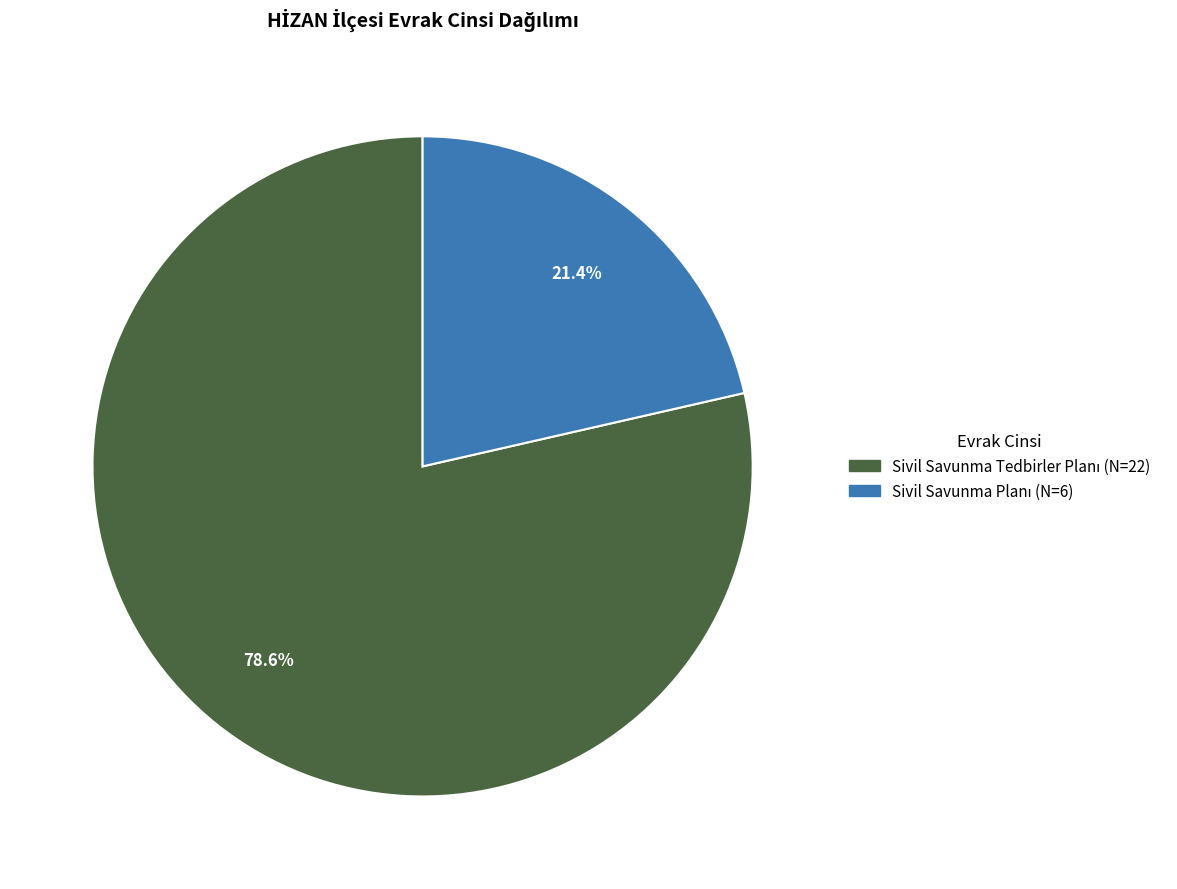

Is there a majority slice in this chart?

Yes